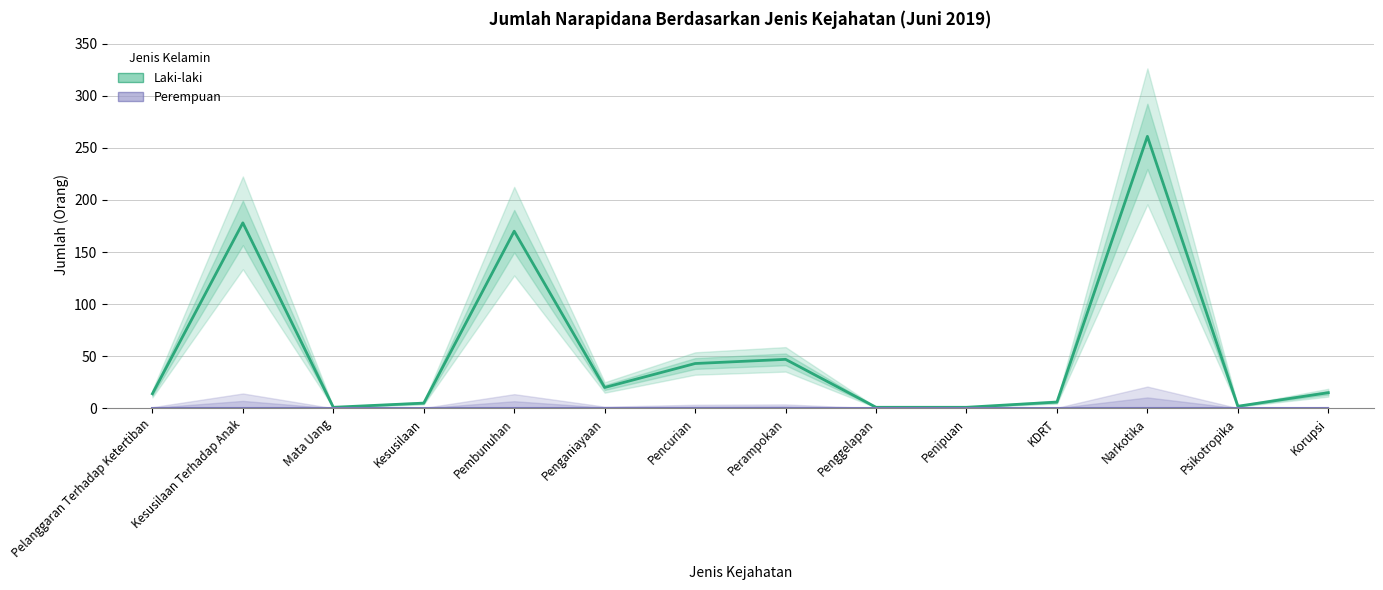

Is this an area chart (filled region under the line)?

No